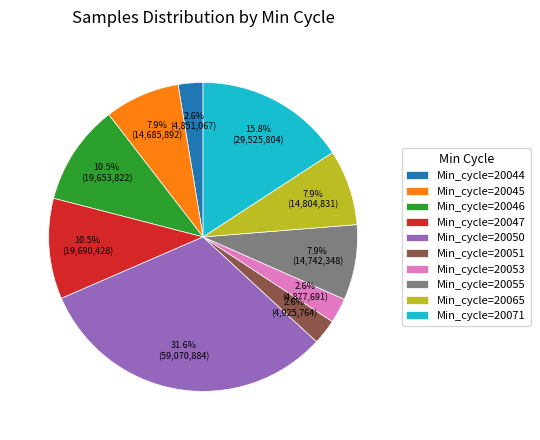

What percentage do Min_cycle=20071 and Min_cycle=20053 together represent?

18.4%